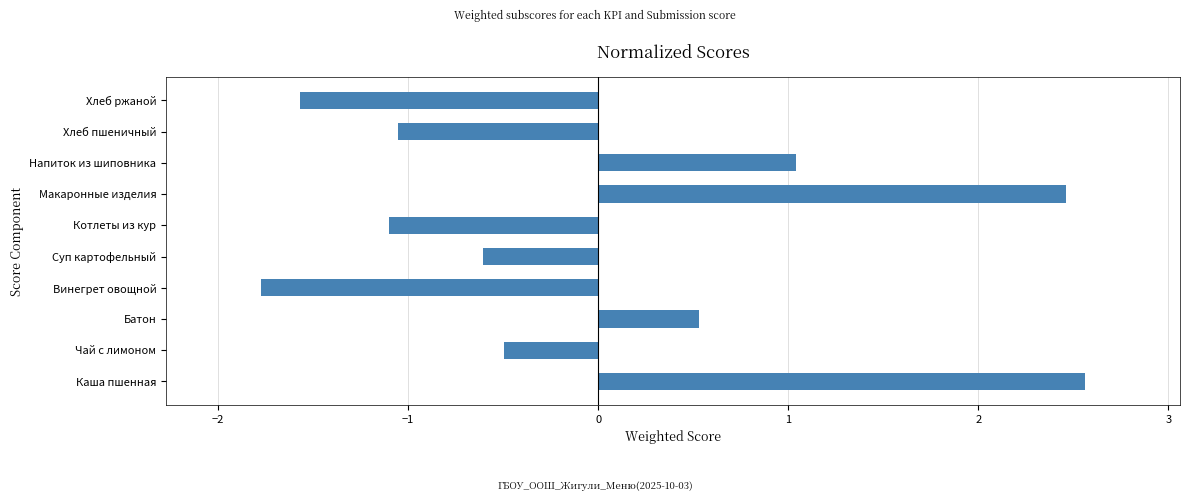

True or false: the data shows 0.2 at Батон.

False